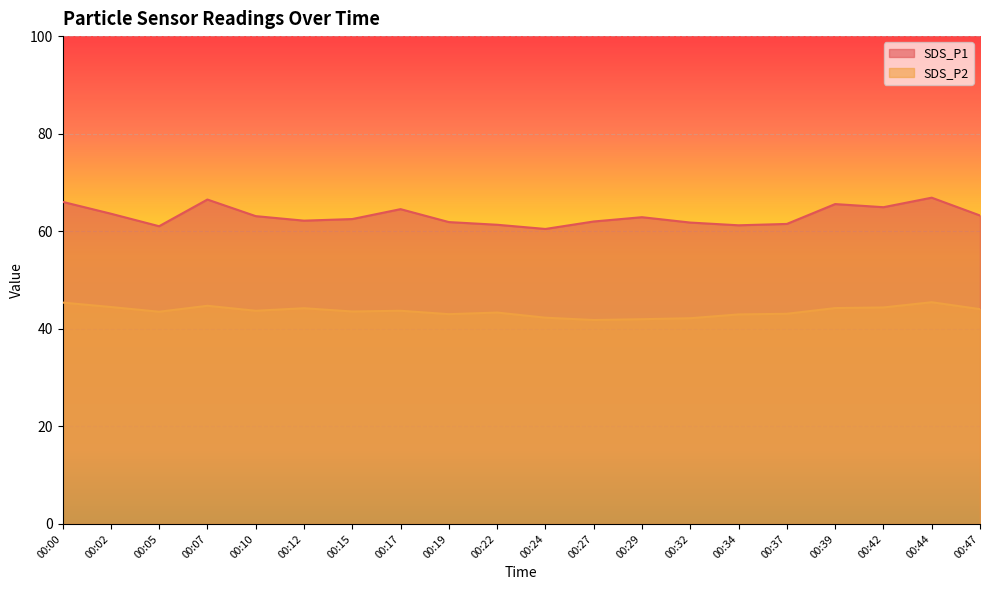

Does the chart display data point markers on the line(s)?

No